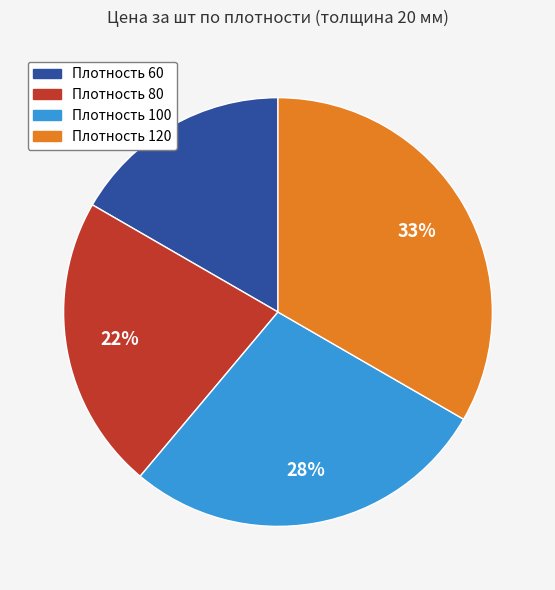

To the nearest percent, what is the combined percentage of Плотность 120 and Плотность 60?

50%